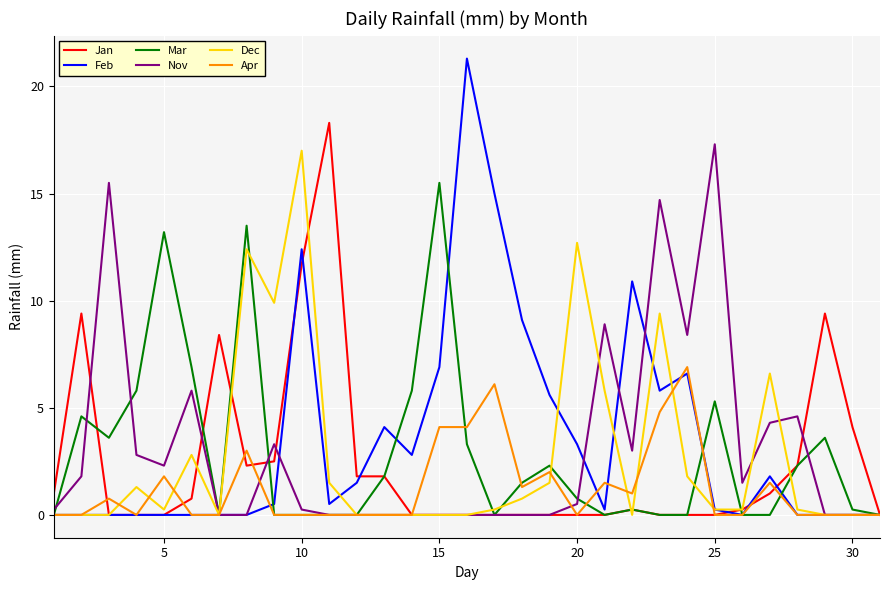

Which series has the largest range (max minus min)?

Feb